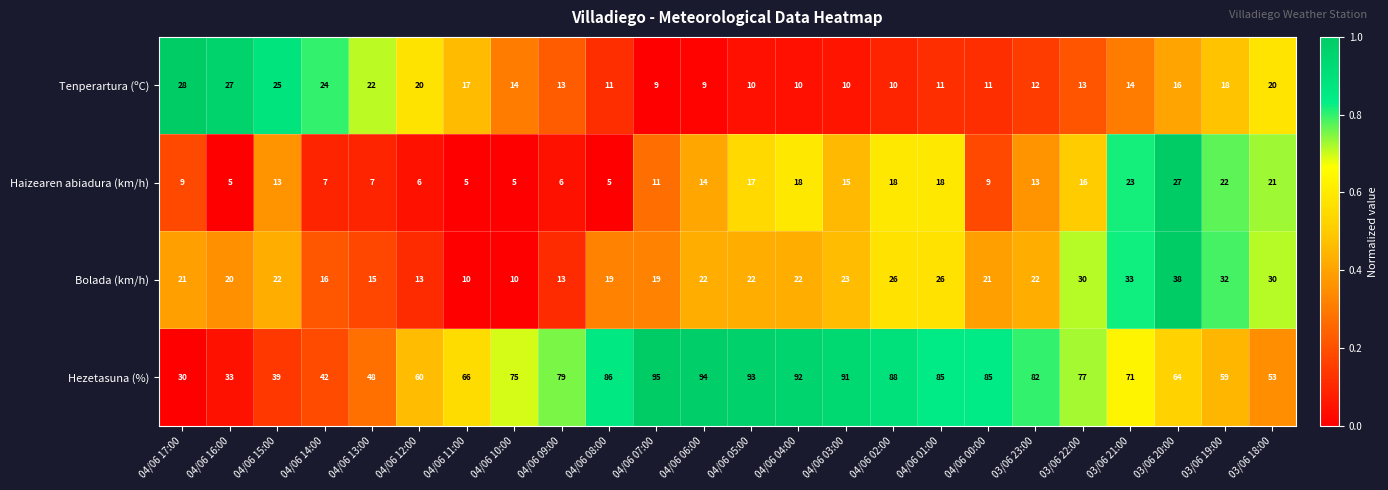

What is the smallest value displayed?

5